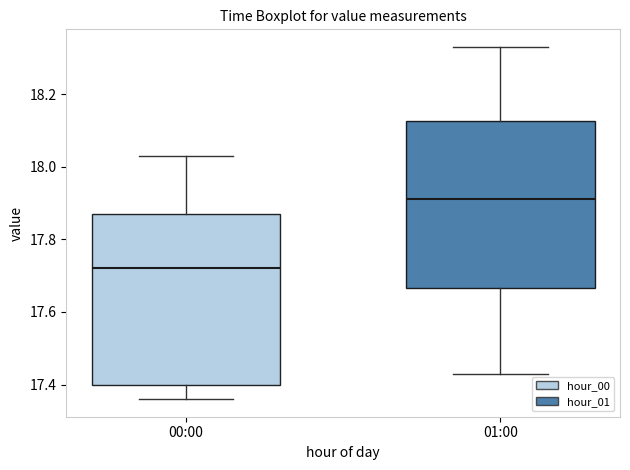

Which box has the highest median line?

01:00